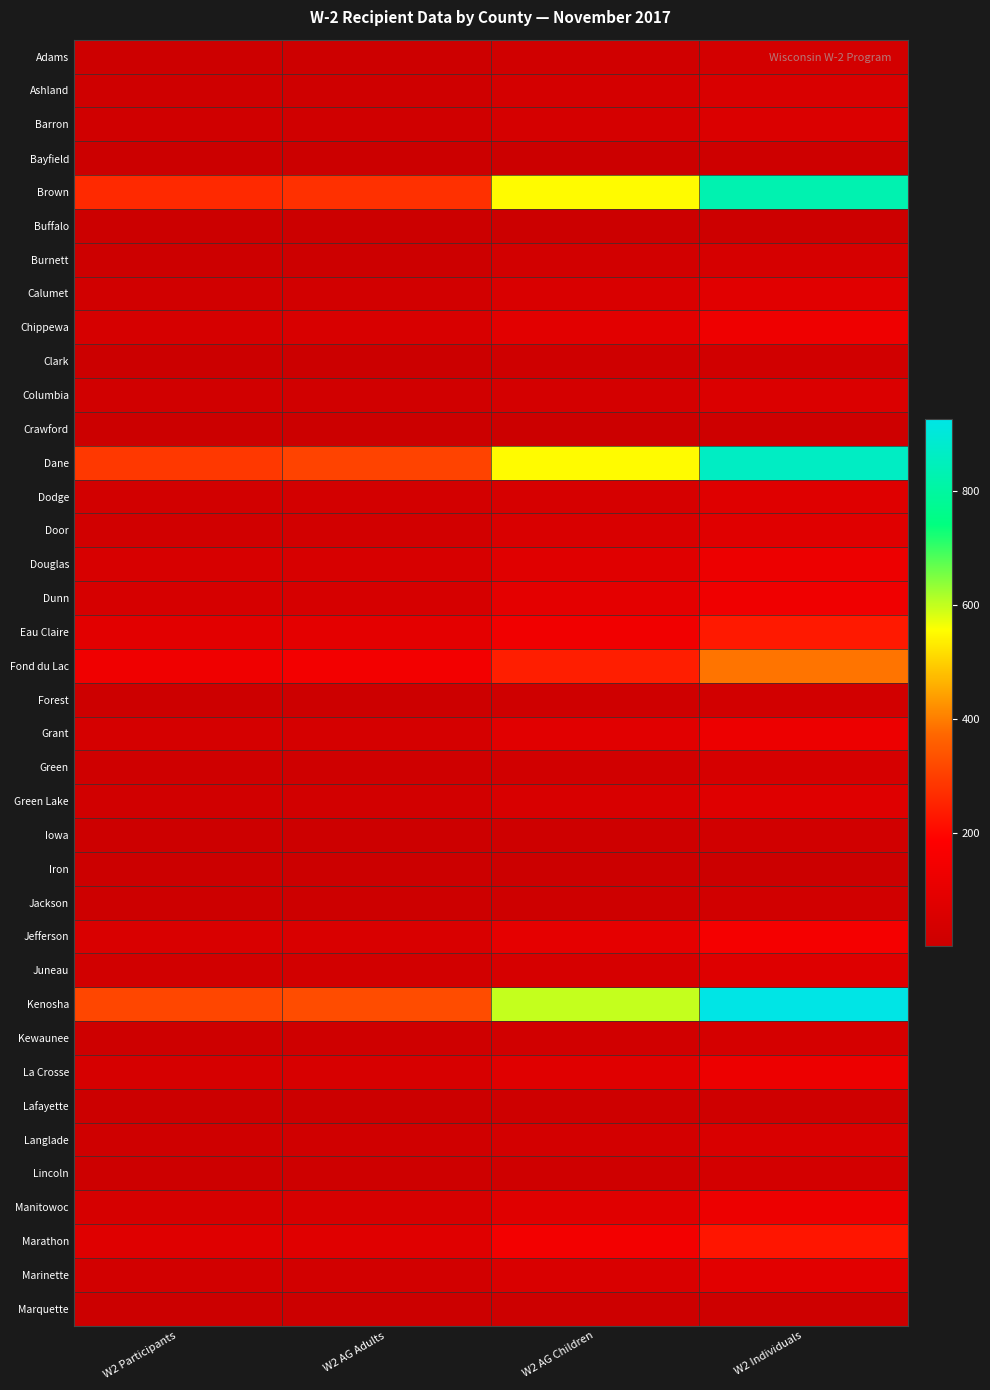

At which category is the sum across all series the highest?

W2 Individuals